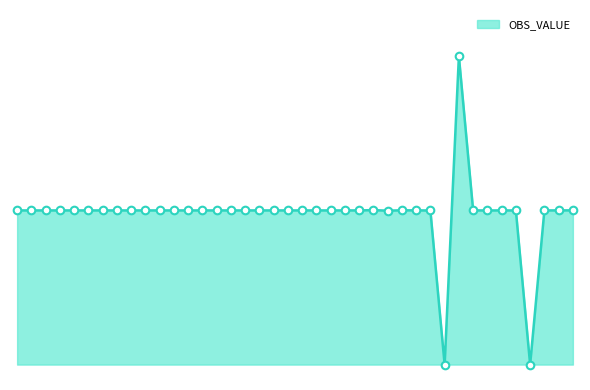

Is this an area chart (filled region under the line)?

Yes